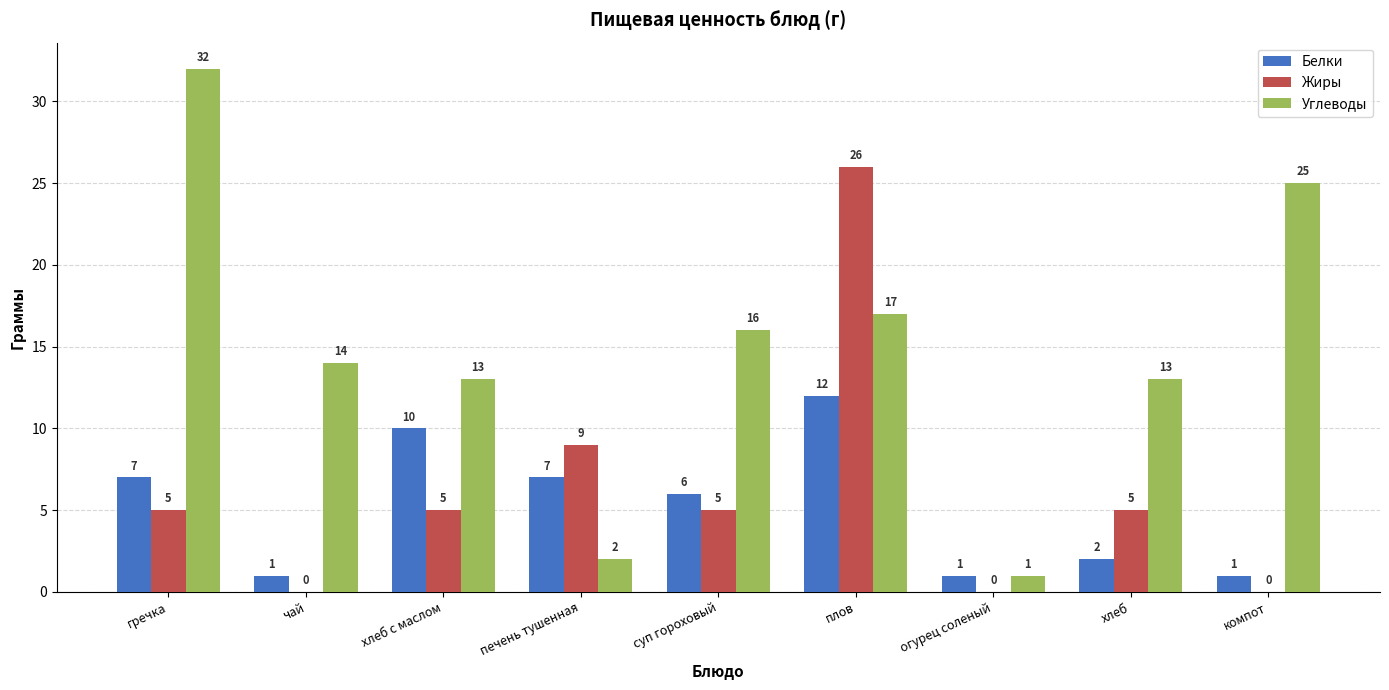

What is the sum of the Углеводы values at чай and хлеб?

27